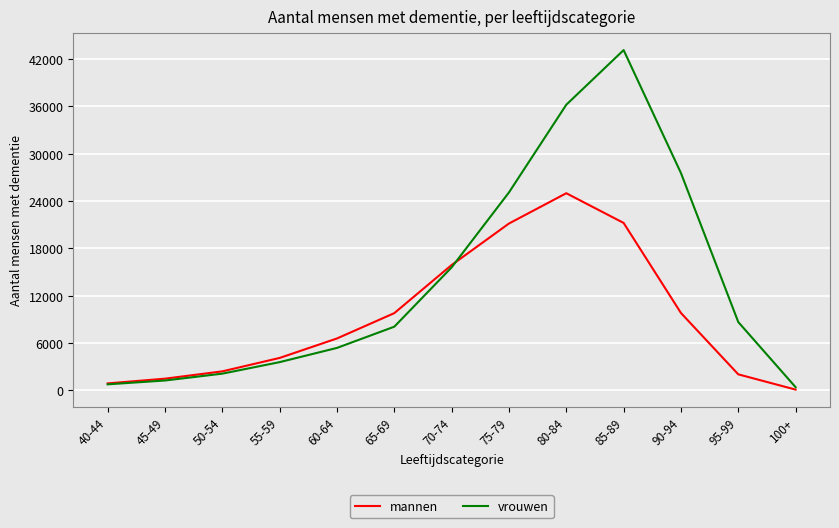

Which series has the widest spread of values?

vrouwen